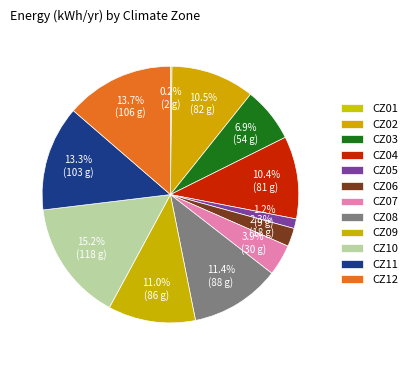

Does CZ12 represent more than half of the total?

No